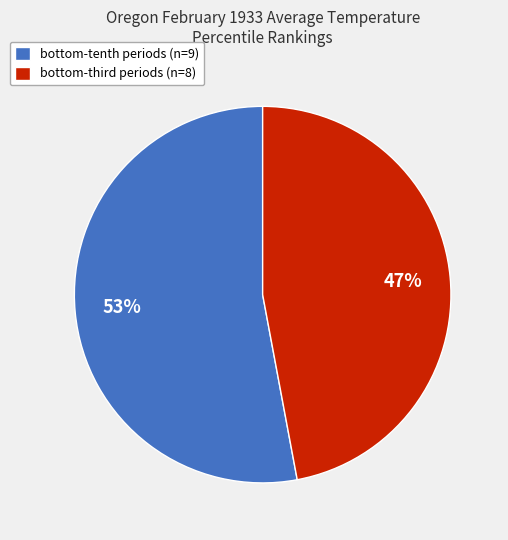

Is there a majority slice in this chart?

Yes